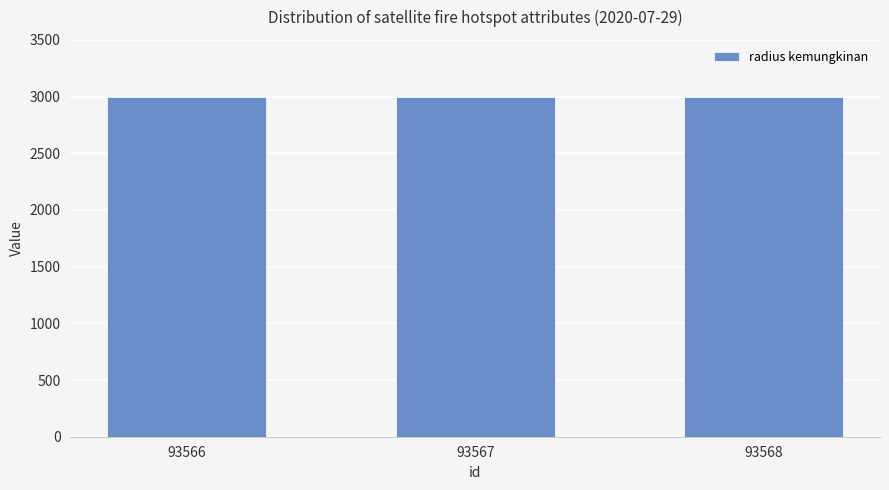

Is it true that radius kemungkinan equals 912.8 at 93567?

False